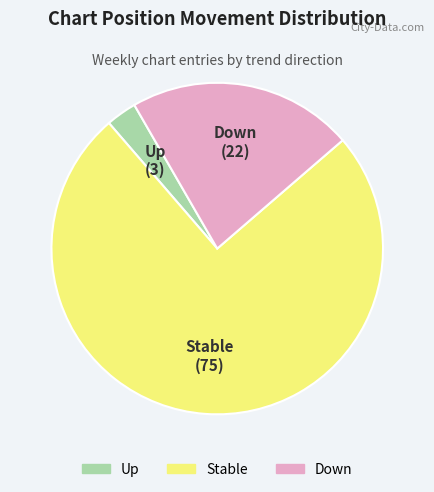

Is there a majority slice in this chart?

Yes